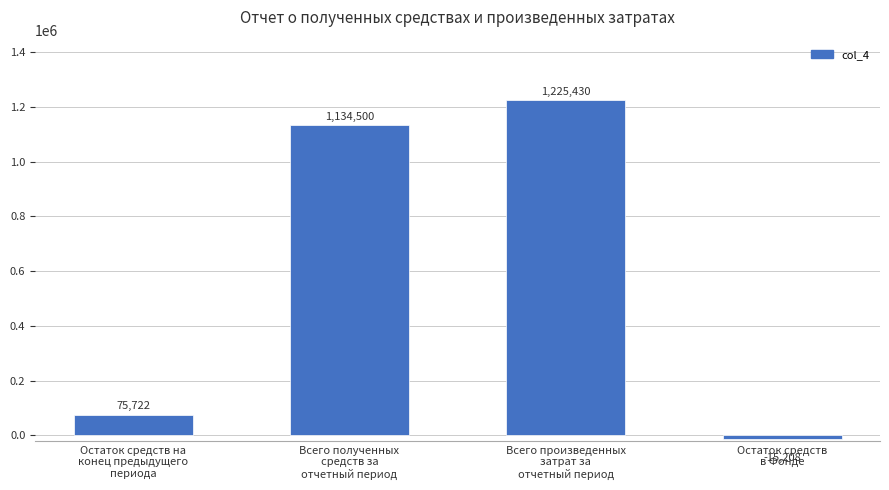

How many bars are there in total?

4